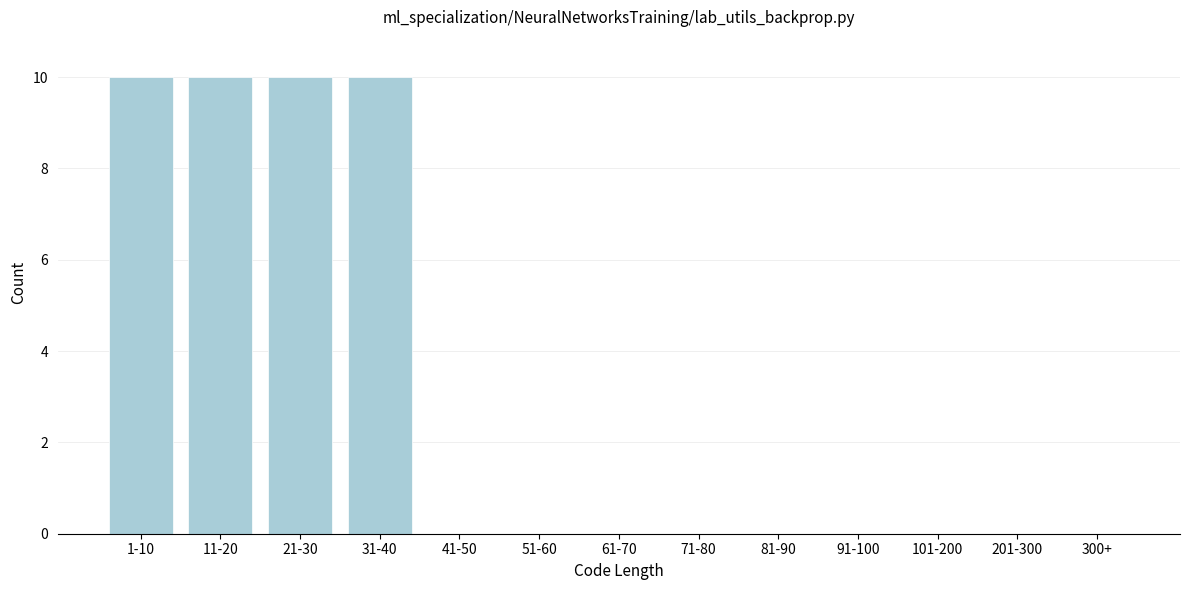

Reading right to left, what are all the values shown in this chart?

300+=0	201-300=0	101-200=0	91-100=0	81-90=0	71-80=0	61-70=0	51-60=0	41-50=0	31-40=10	21-30=10	11-20=10	1-10=10